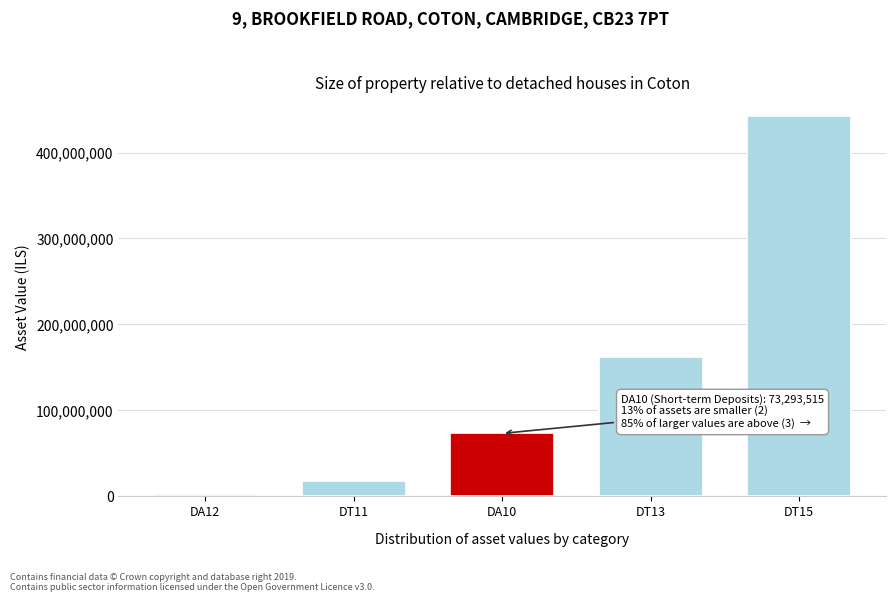

Reading right to left, extract all data points from this chart.

442104631	162692512	73293515	18026907	3225198